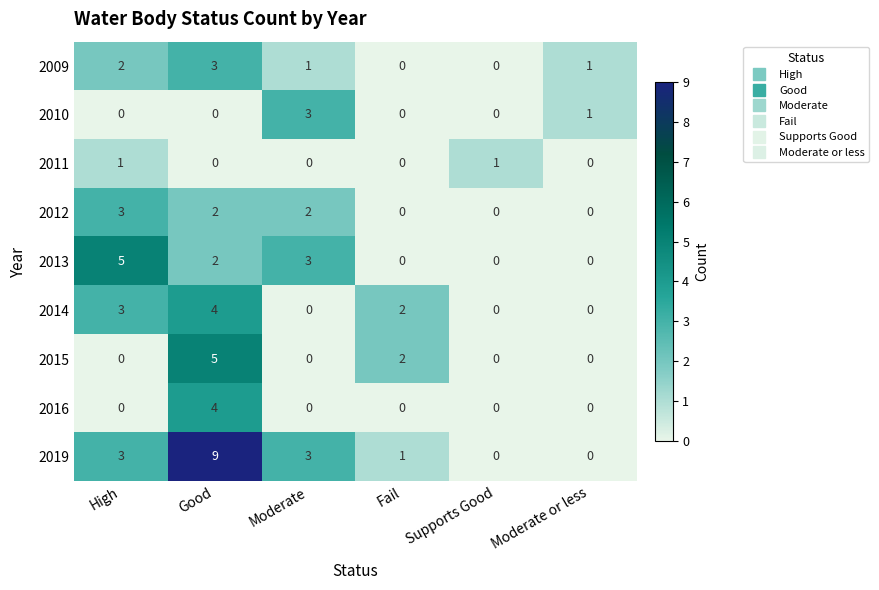

What is the difference between the maximum and minimum values in the 2013 series?

5